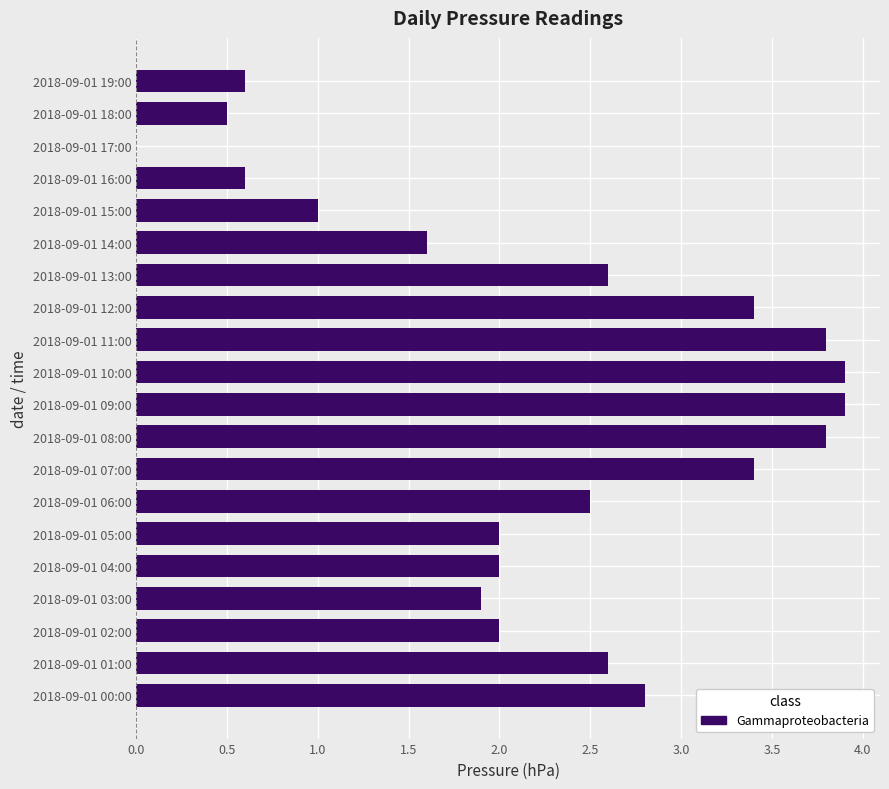

What is the maximum value shown in the chart?

3.9